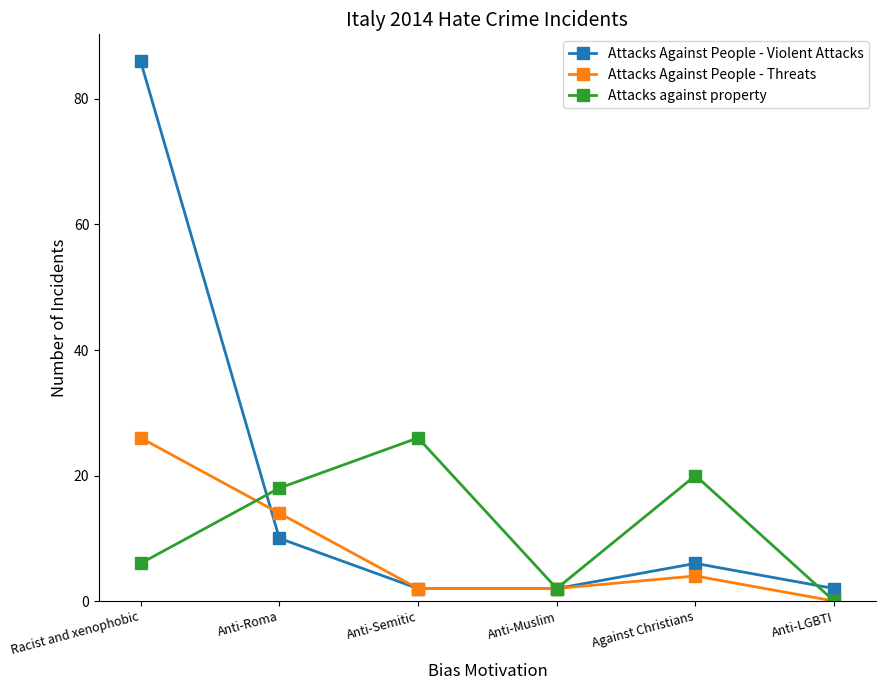

At which label does Attacks Against People - Threats reach its minimum?

Anti-LGBTI